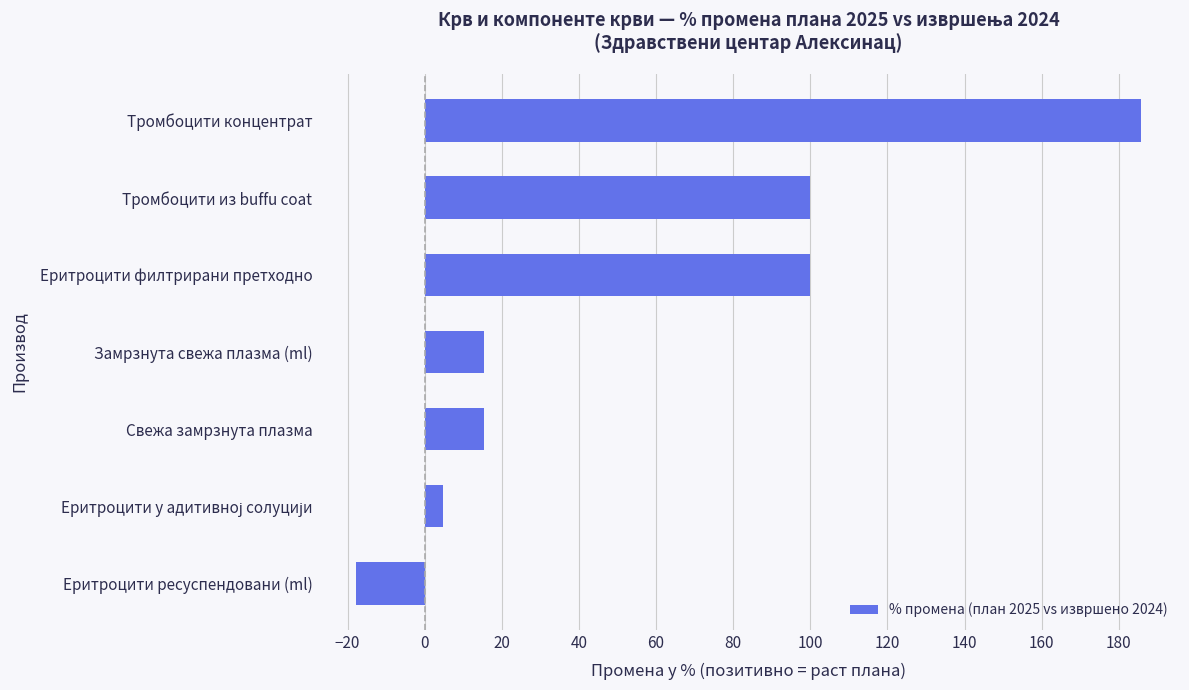

What is the difference between the second highest and second lowest values?

95.2